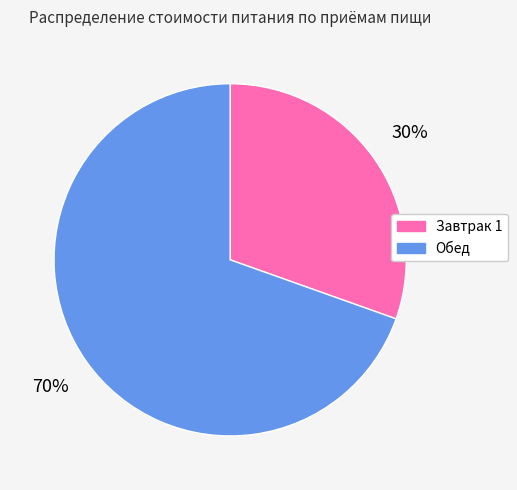

What is the ratio of the value at Обед to the value at Завтрак 1?

2.3